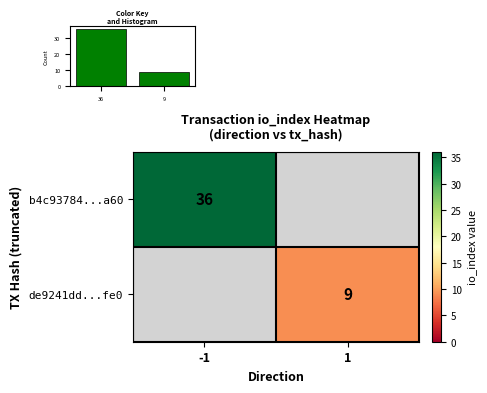

Rank the series by their average value, from highest to lowest.

b4c93784...a60, de9241dd...fe0